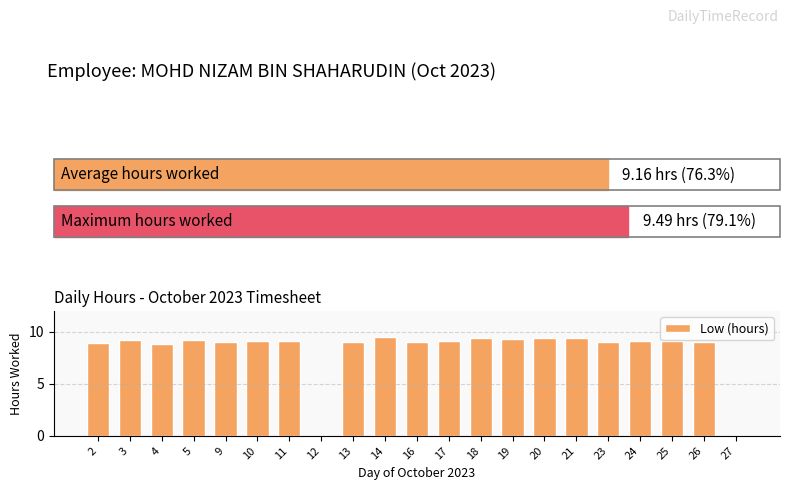

Is it true that the value at 17 is 14.6?

False